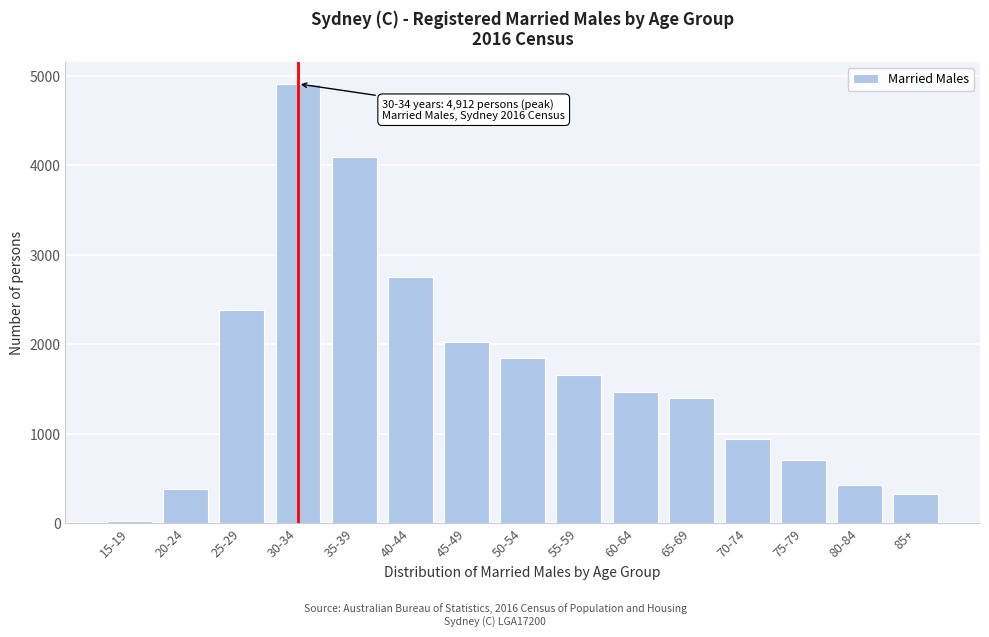

Reading right to left, list all the values displayed in this chart.

85+=326	80-84=434	75-79=704	70-74=947	65-69=1400	60-64=1469	55-59=1662	50-54=1850	45-49=2022	40-44=2755	35-39=4093	30-34=4912	25-29=2384	20-24=379	15-19=27